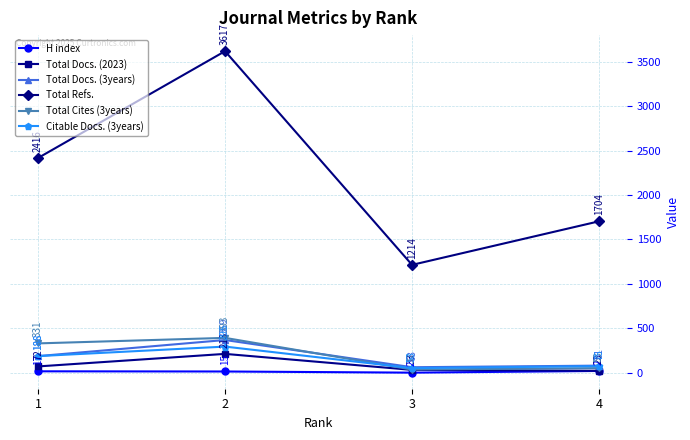

Which category has the highest value in the Total Docs. (2023) series?

2